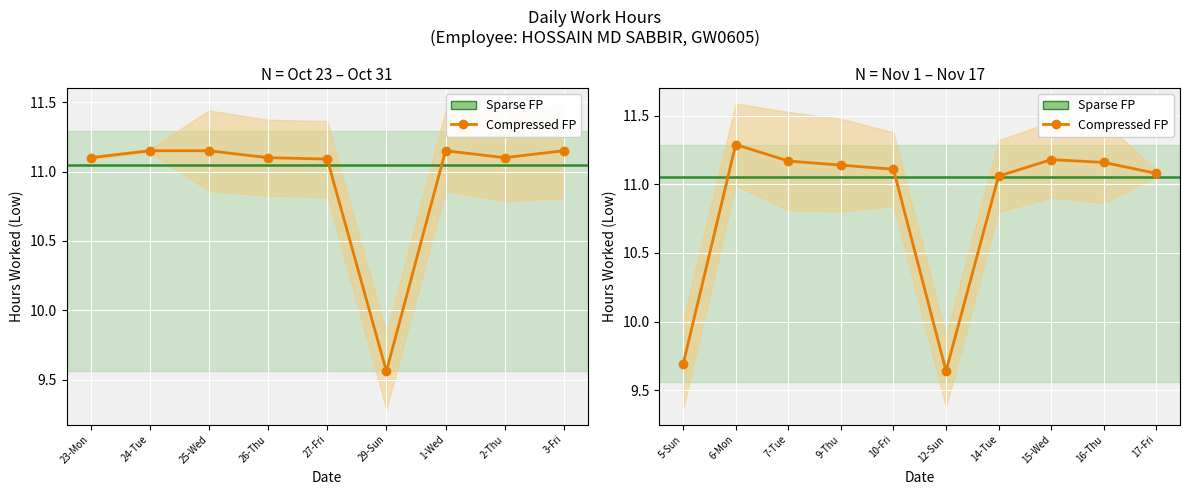

What is the smallest value displayed?

9.6